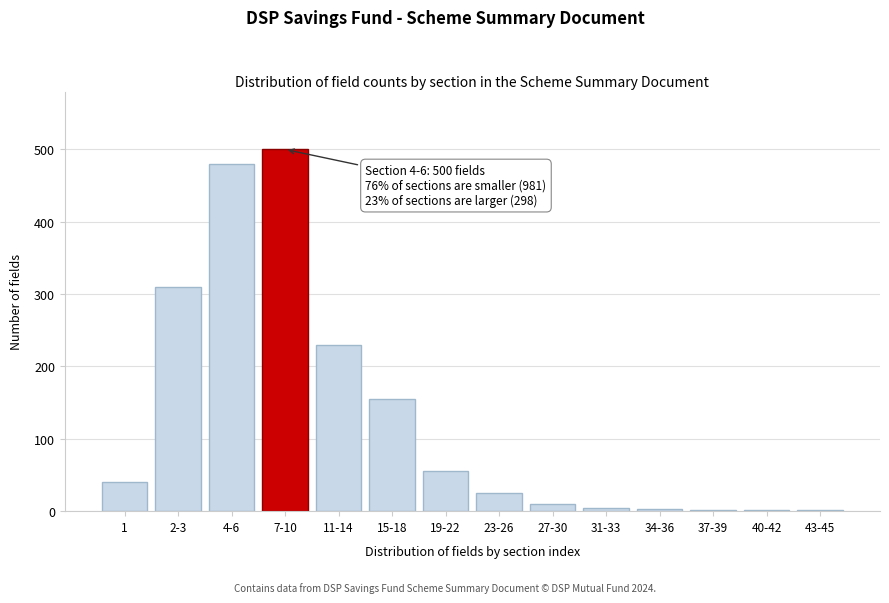

At which category does the chart reach its peak across all series?

7-10